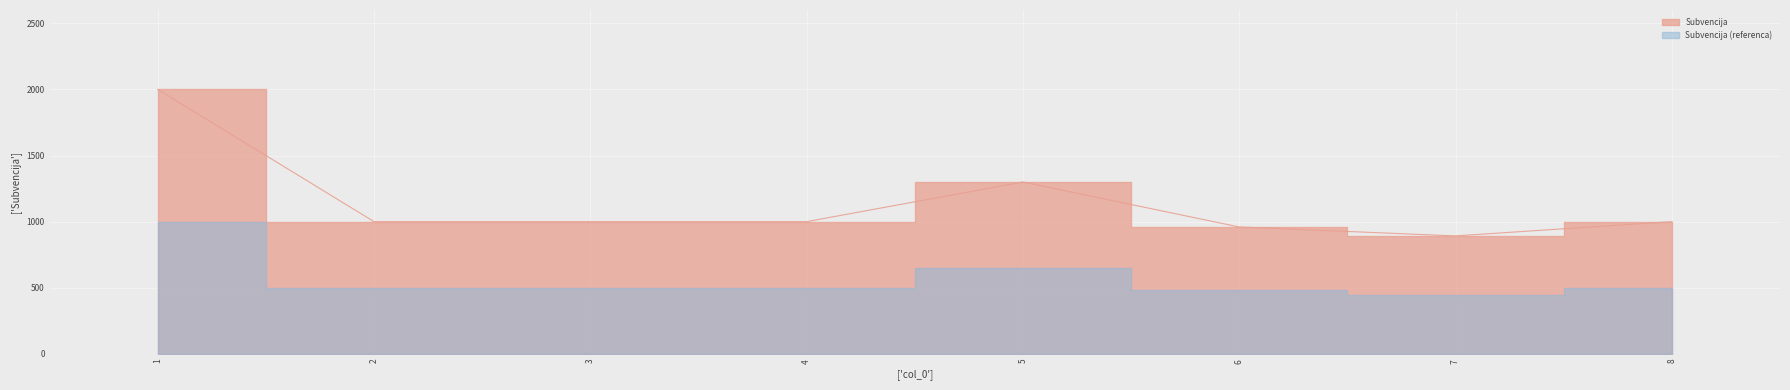

Reading right to left, what are all the values shown in this chart?

1000.0	892.2	959.6	1299.8	1000.0	1000.0	1000.0	2000.0